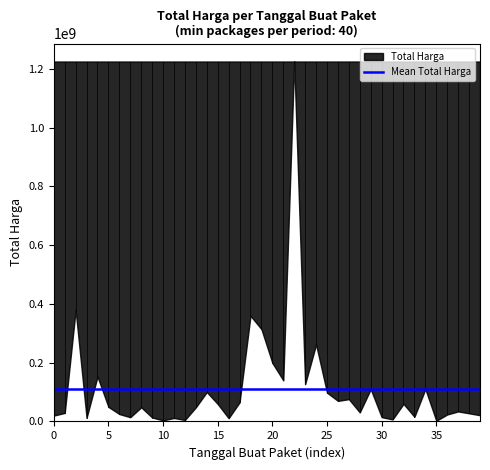

What is the maximum value shown in the chart?

1224682000